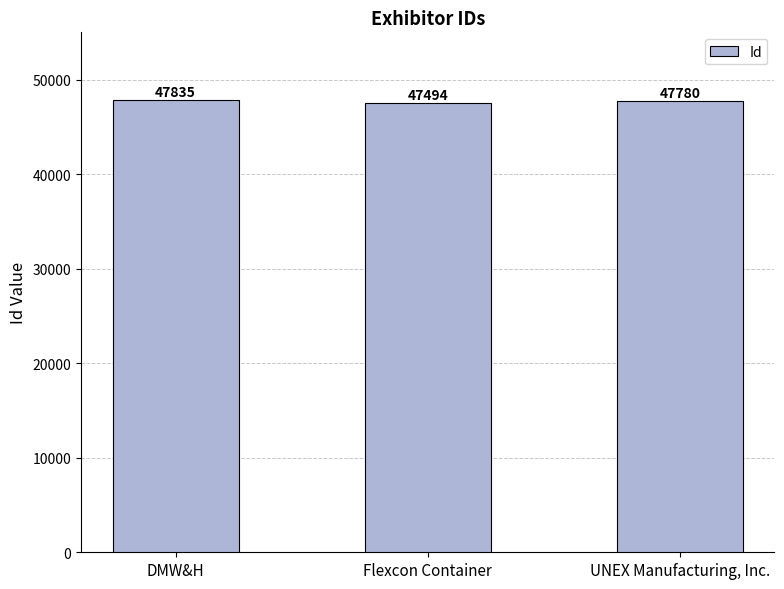

What is the label of the 1st bar from the right?

UNEX Manufacturing, Inc.